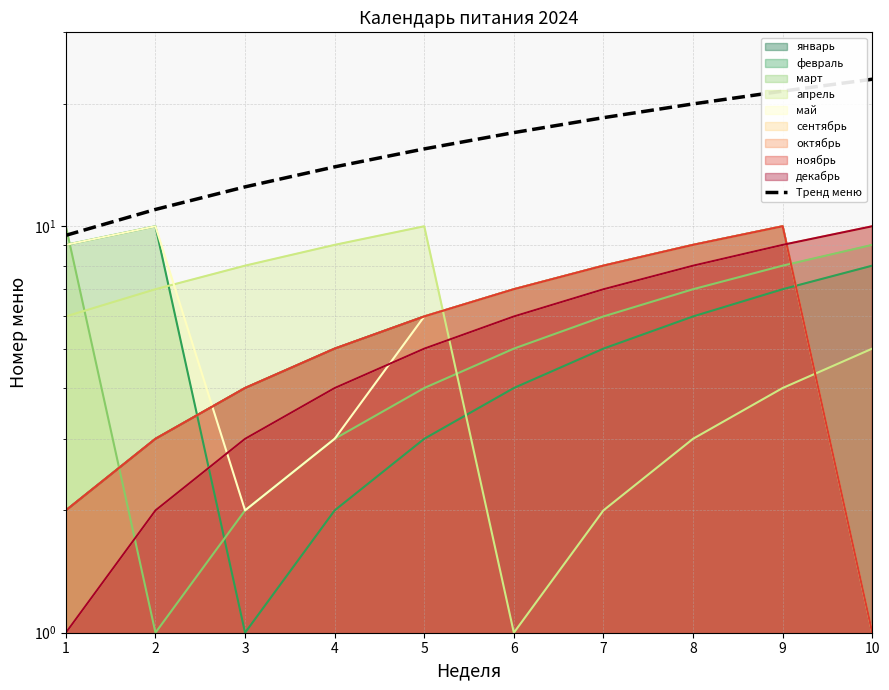

What is the difference between the maximum and minimum values?

13.5